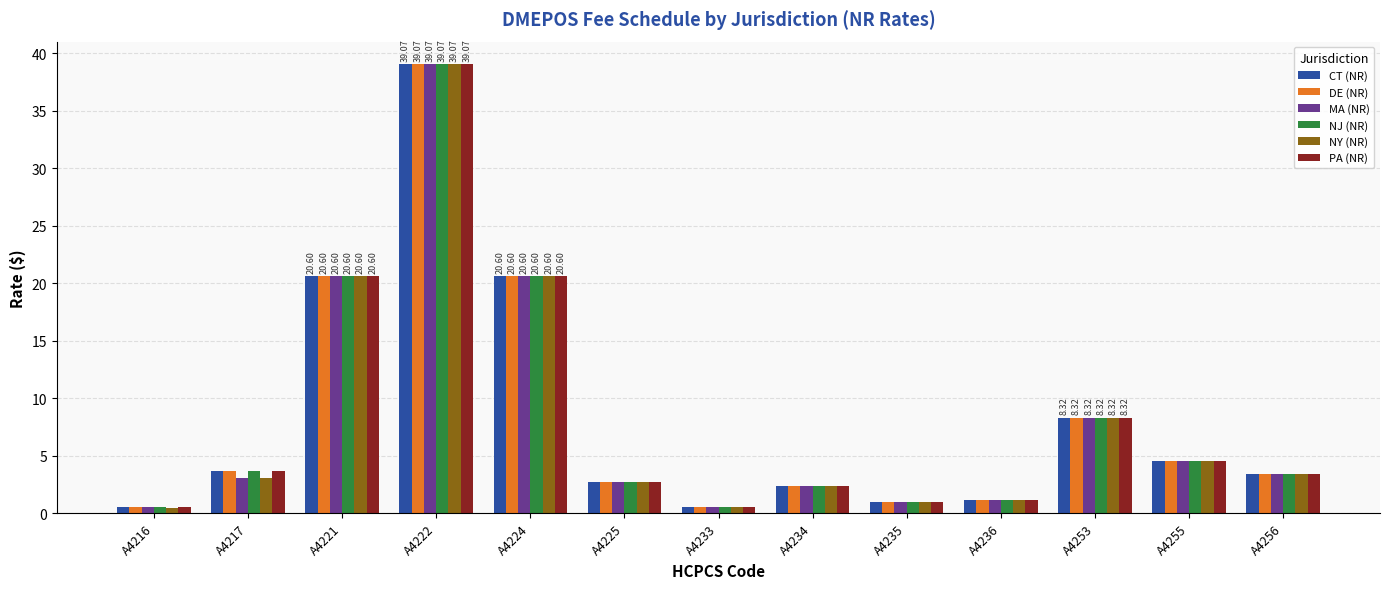

What is the difference between the NY (NR) values at A4255 and A4256?

1.2